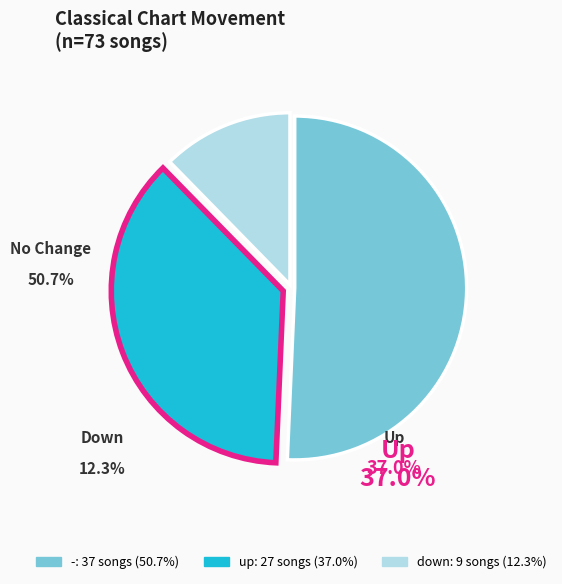

To the nearest percent, what is the difference between the largest and smallest slice percentages?

38%